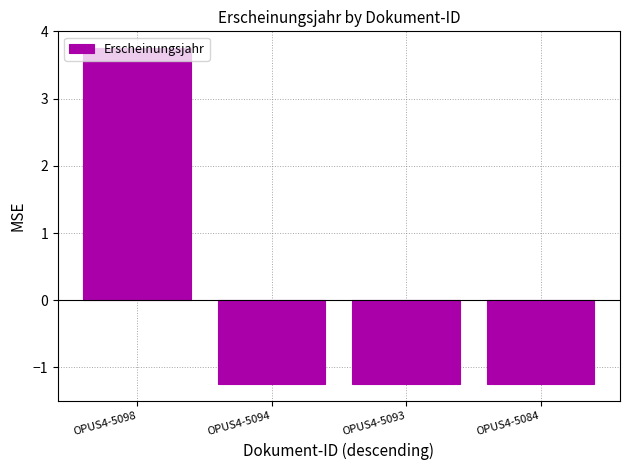

Between OPUS4-5098 and OPUS4-5093, which is larger?

OPUS4-5098